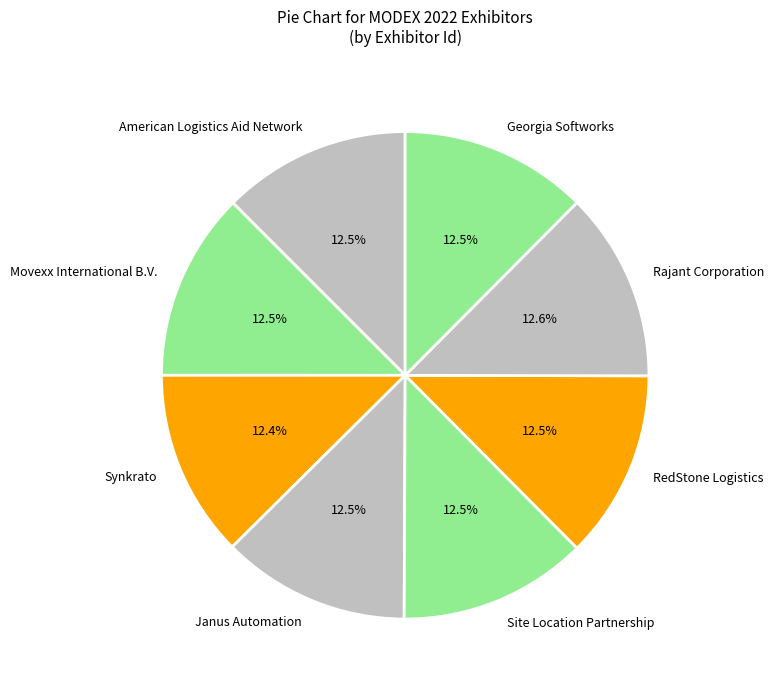

How many slices are in this pie chart?

8